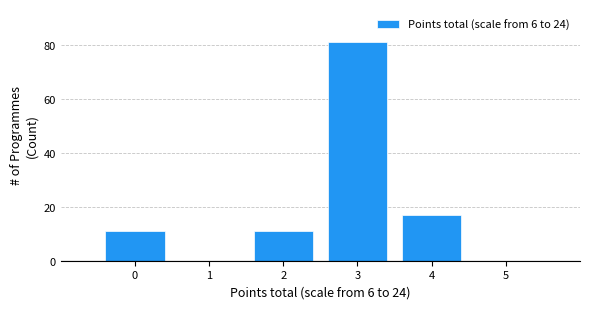

Which range on the x-axis has the tallest bar?

2.5 to 3.5